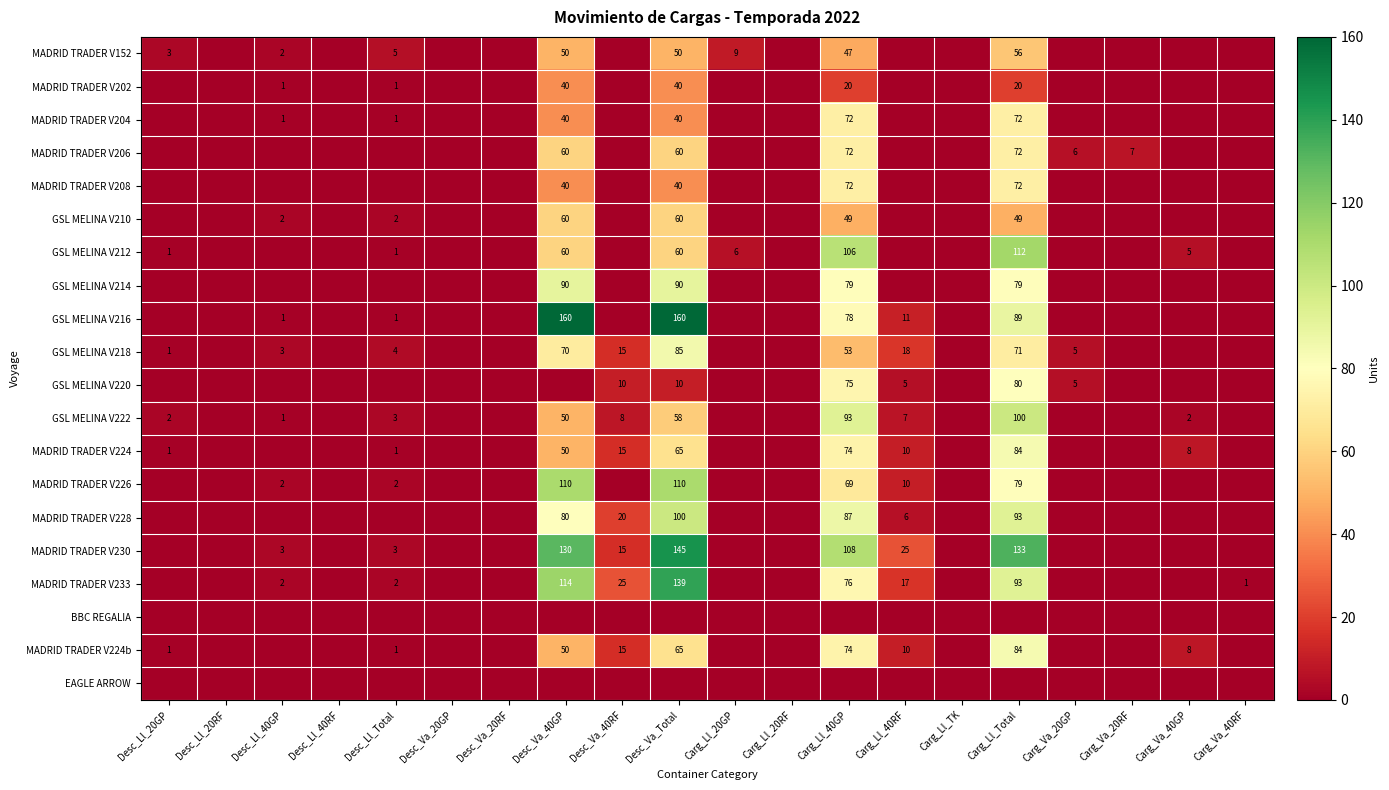

What is the difference between the MADRID TRADER V152 values at Desc_Ll_20GP and Carg_Ll_20GP?

6